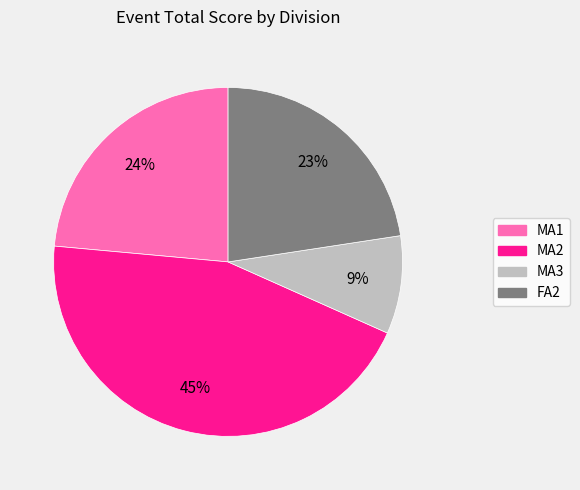

To the nearest percent, what percentage of the pie is MA2?

45%